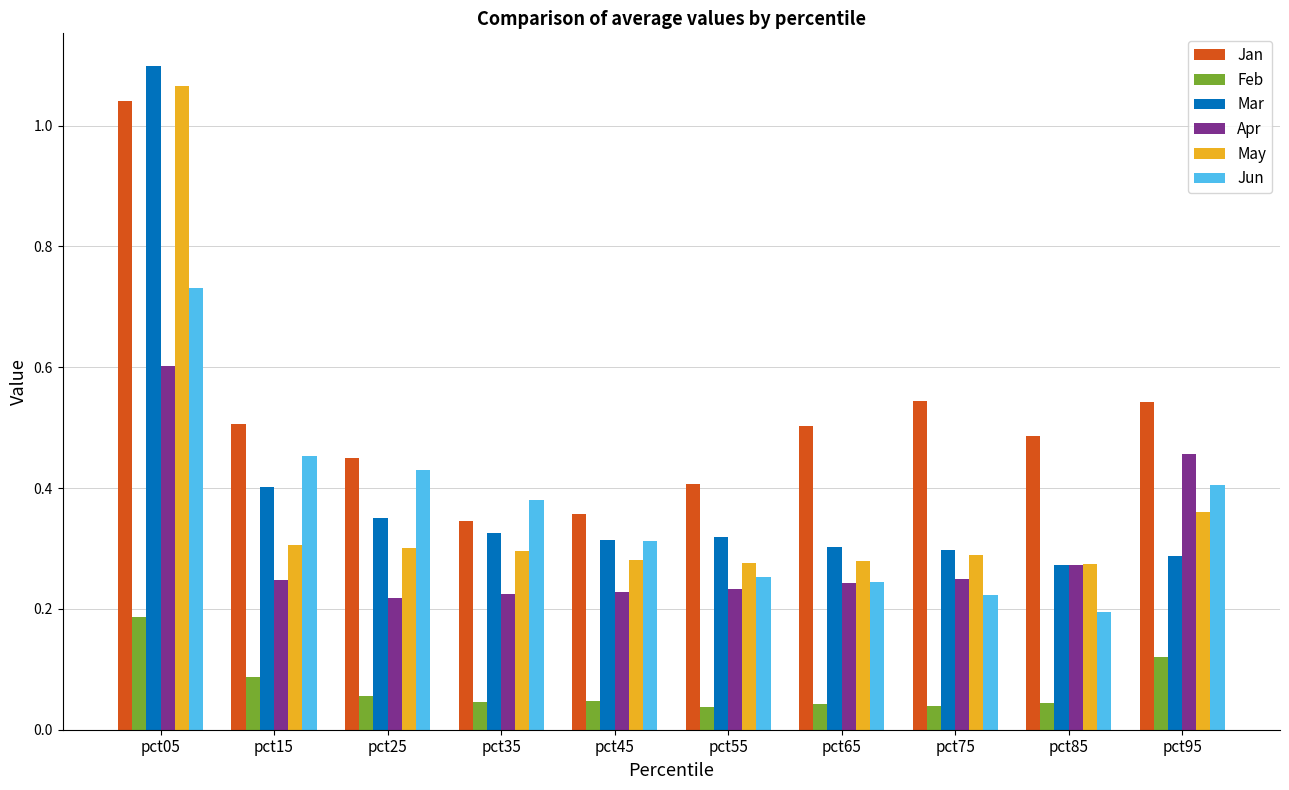

Which category has the highest value across all series?

pct05